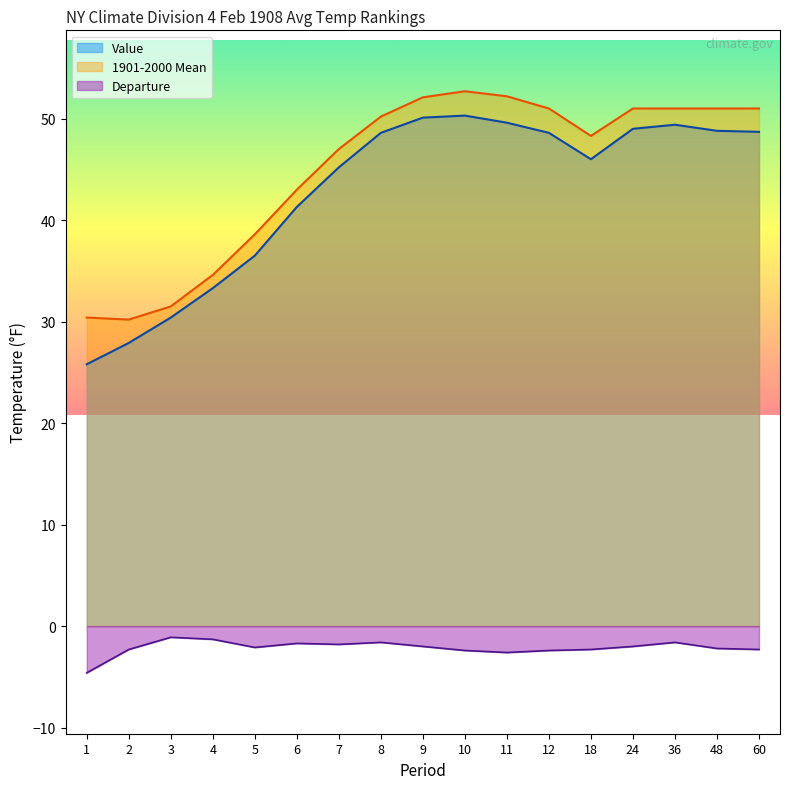

At which category does 1901-2000 Mean reach its first local valley?

2